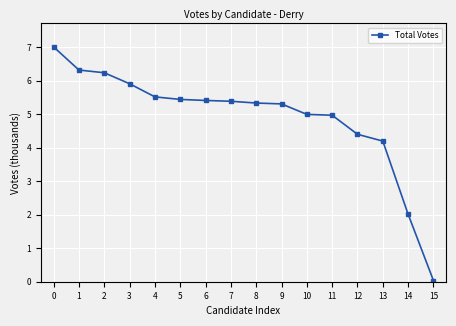

Does the chart have visible grid lines?

Yes